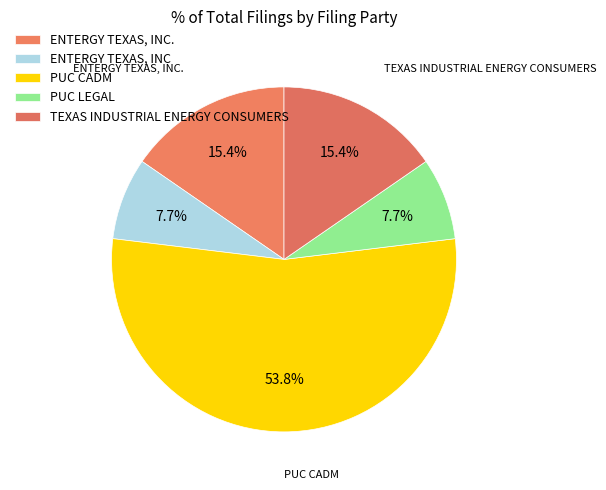

Does any single category account for the majority?

Yes